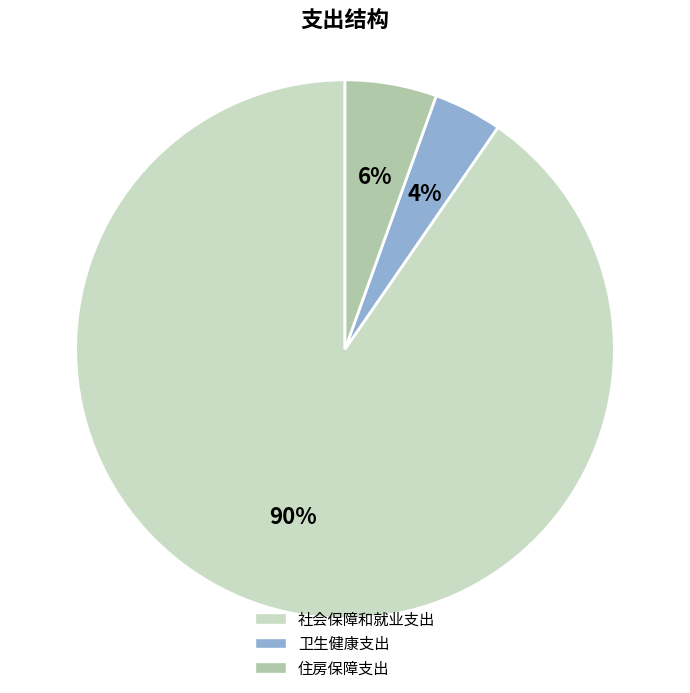

Is it true that 住房保障支出 is 6% of the pie?

True